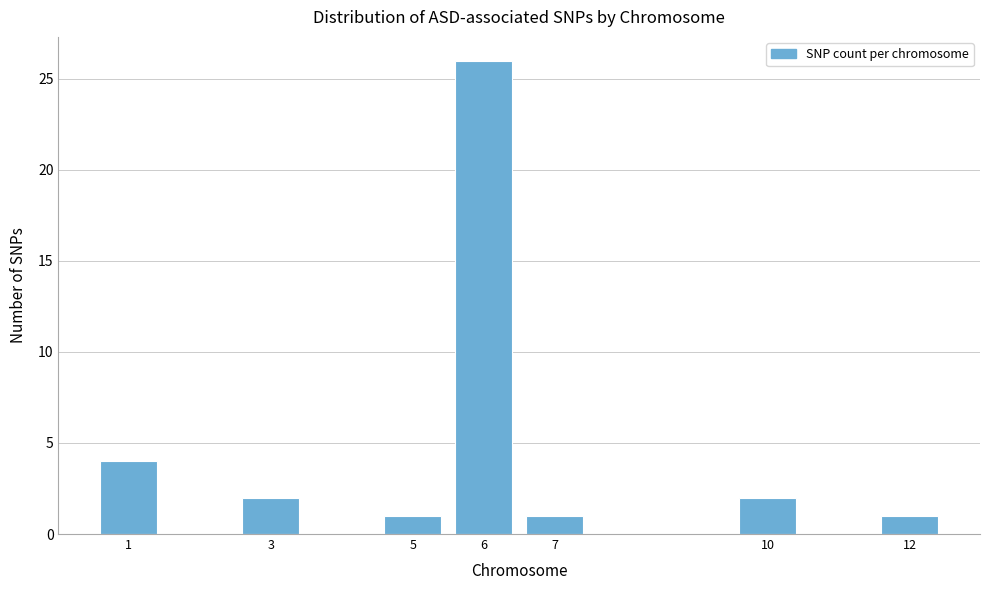

Reading right to left, extract all data points from this chart.

1	2	1	26	1	2	4